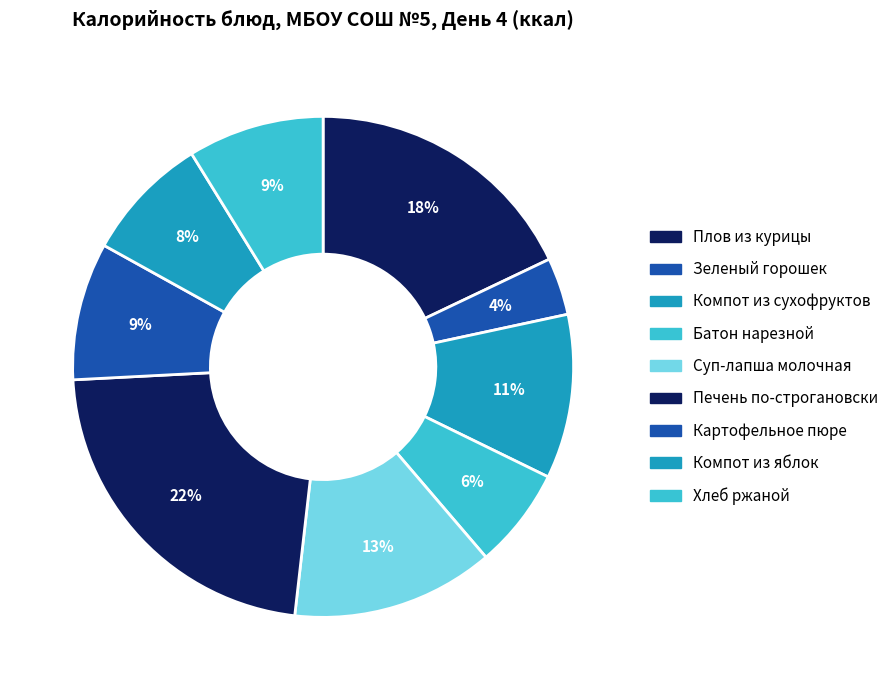

Which category has the smallest portion of the pie?

Зеленый горошек